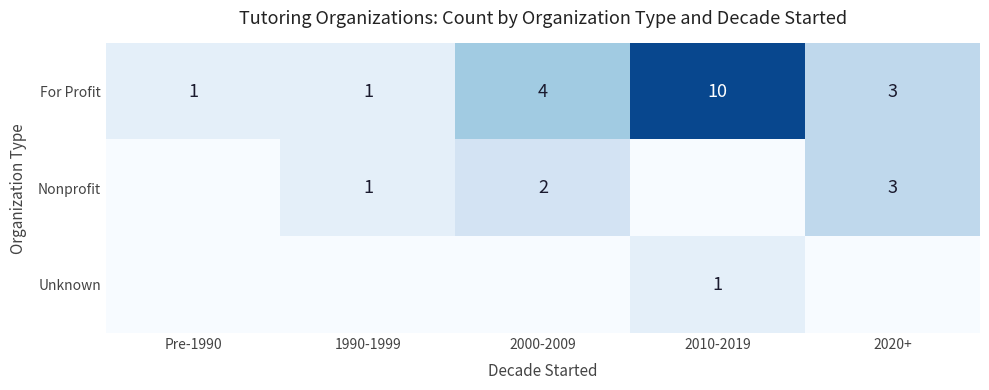

Where is For Profit nearest to the value 5?

2000-2009